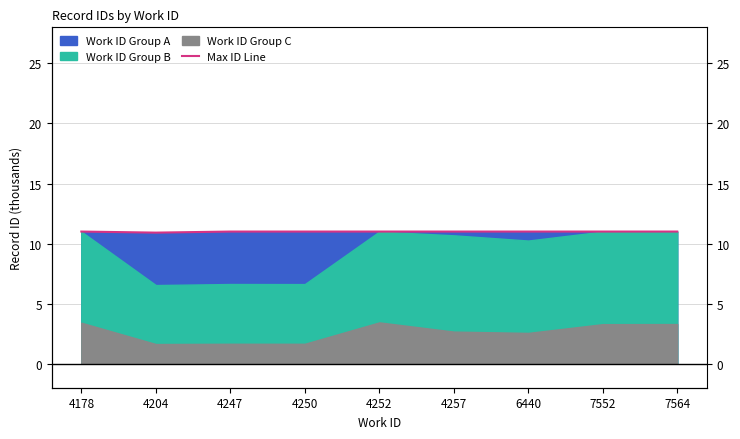

Reading left to right, list all the values displayed in this chart.

11.0	10.9	11.0	11.0	11.0	11.0	11.0	11.0	11.0